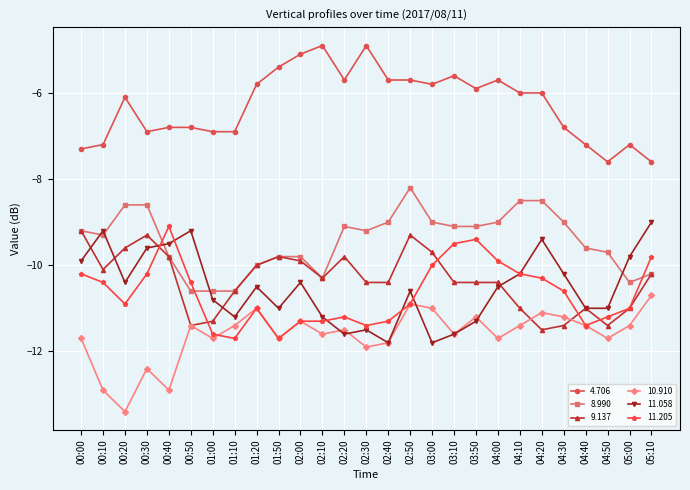

What is the maximum value shown in the chart?

-4.9